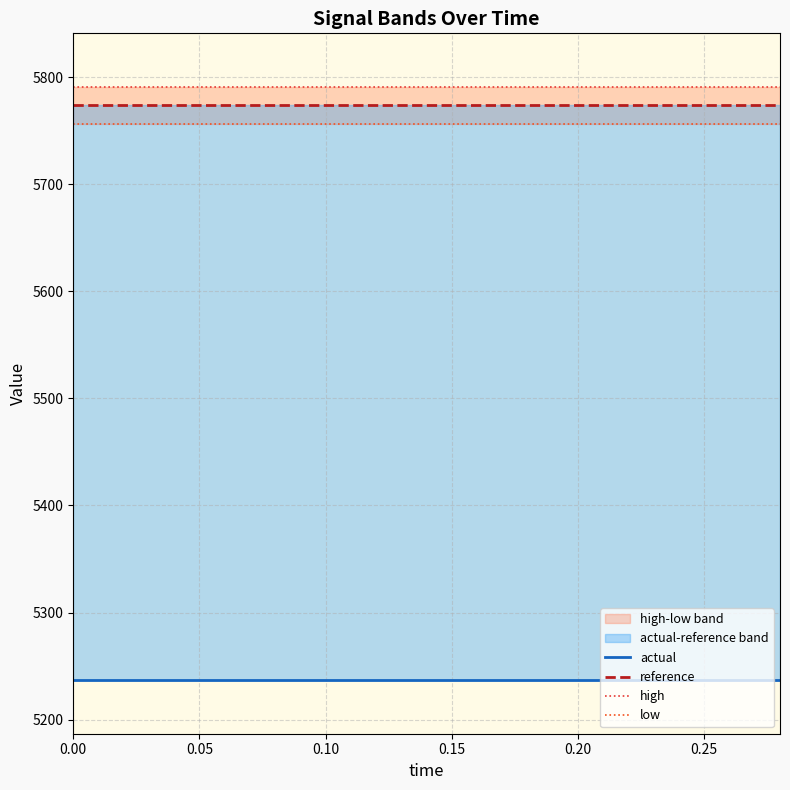

True or false: high and reference cross at least once.

False